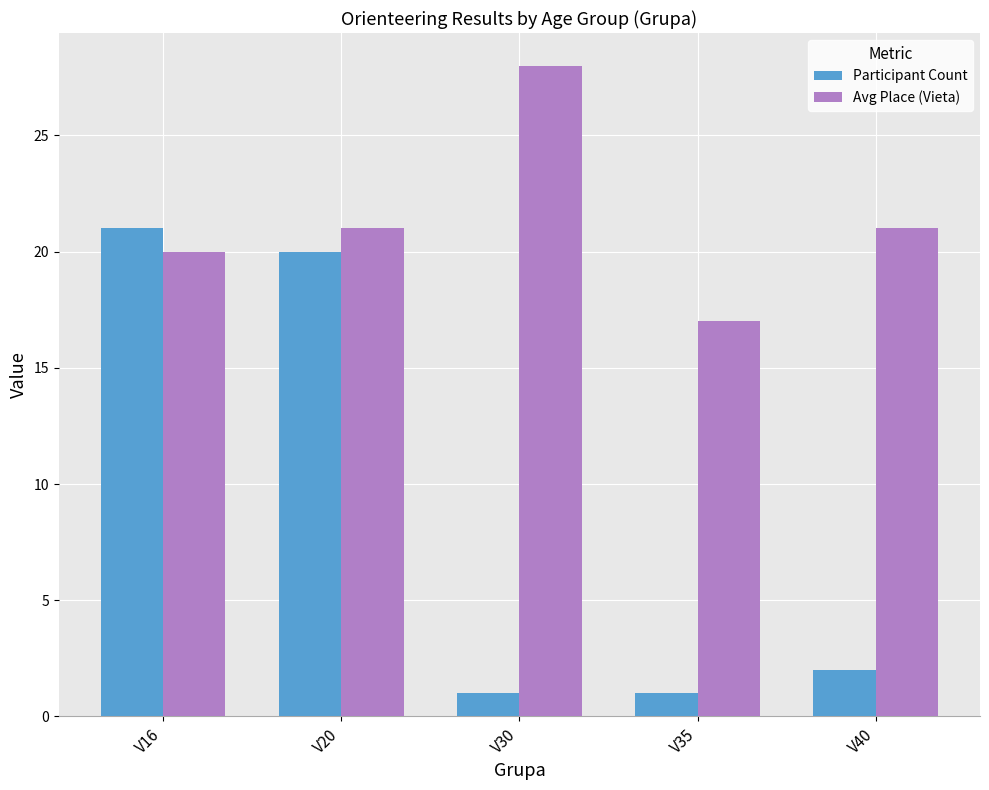

How many distinct data groups are displayed?

2